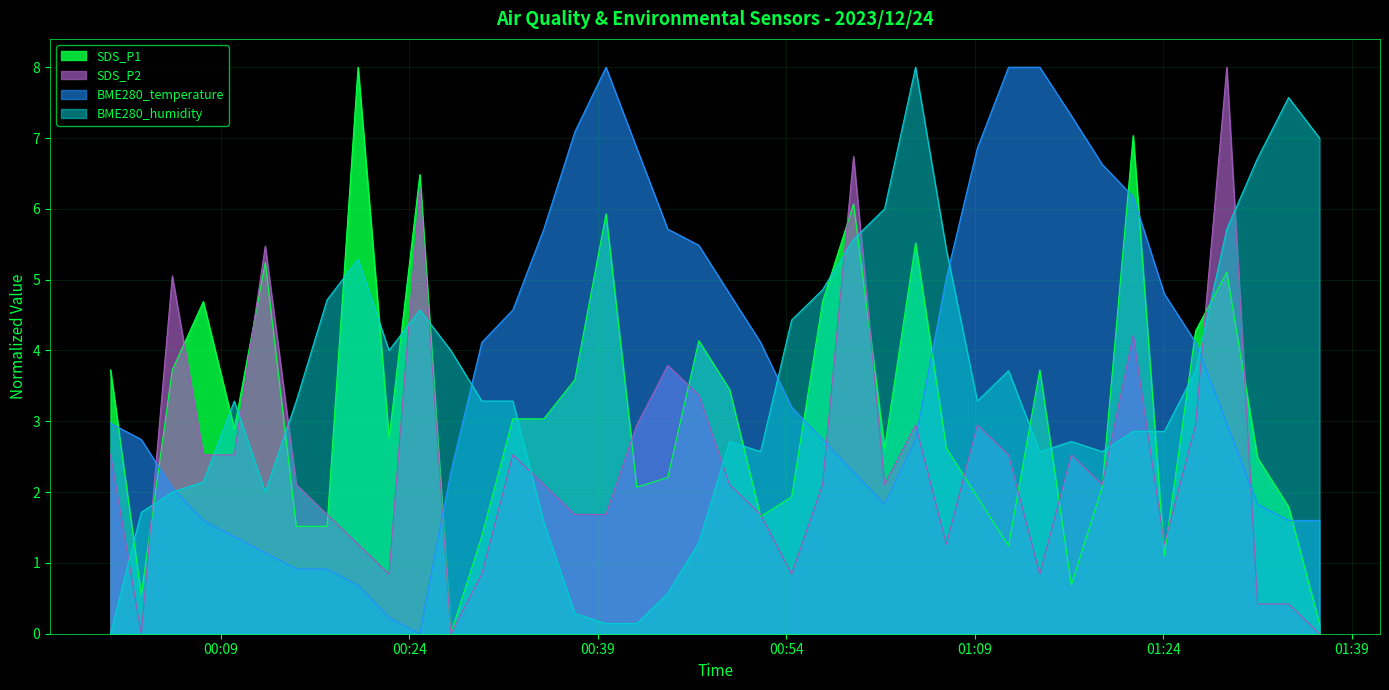

Which series has the largest range (max minus min)?

SDS_P1